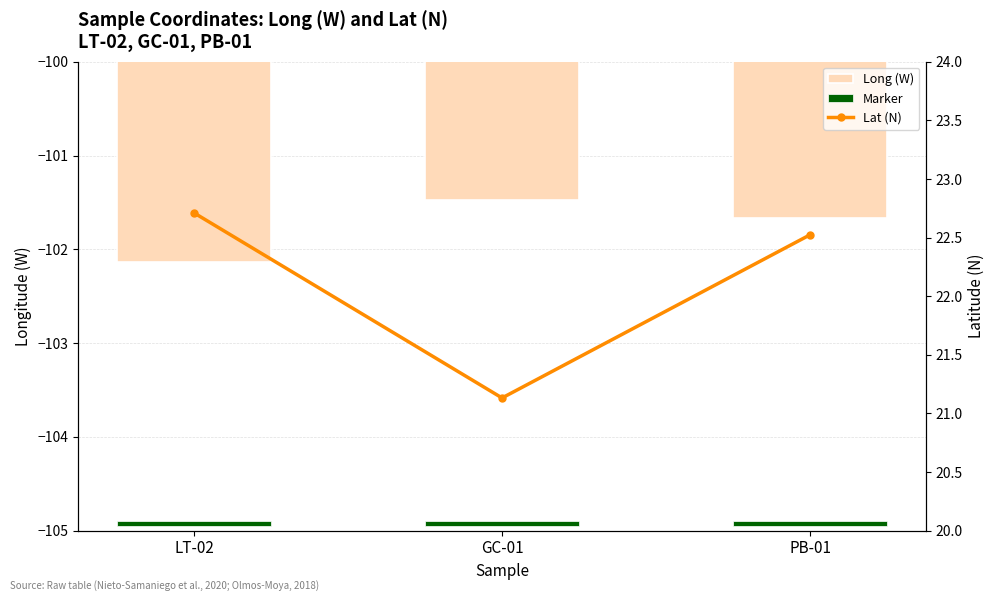

At which label does Long (W) reach its minimum?

LT-02